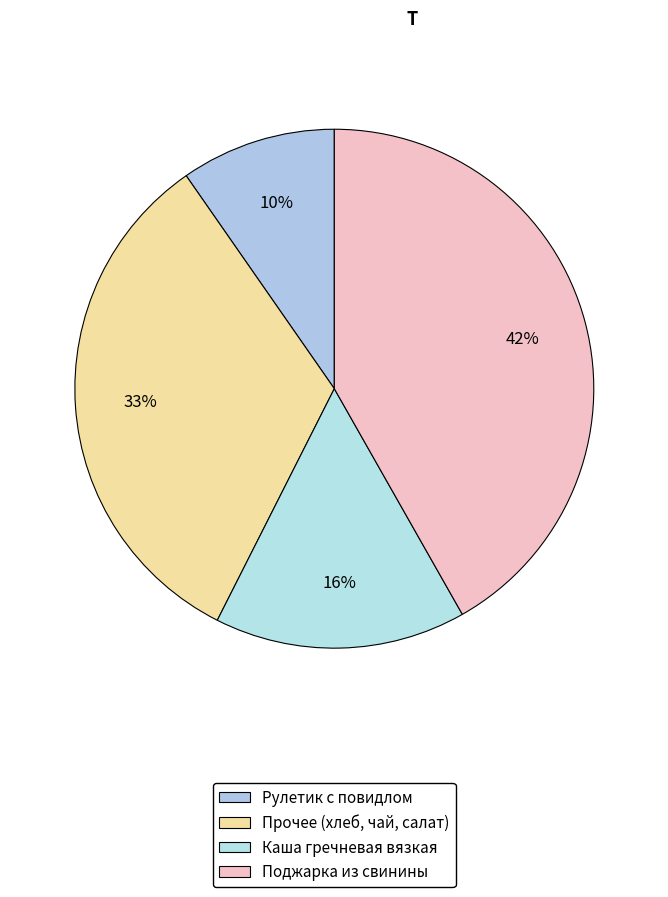

Count the number of slices in the pie.

4